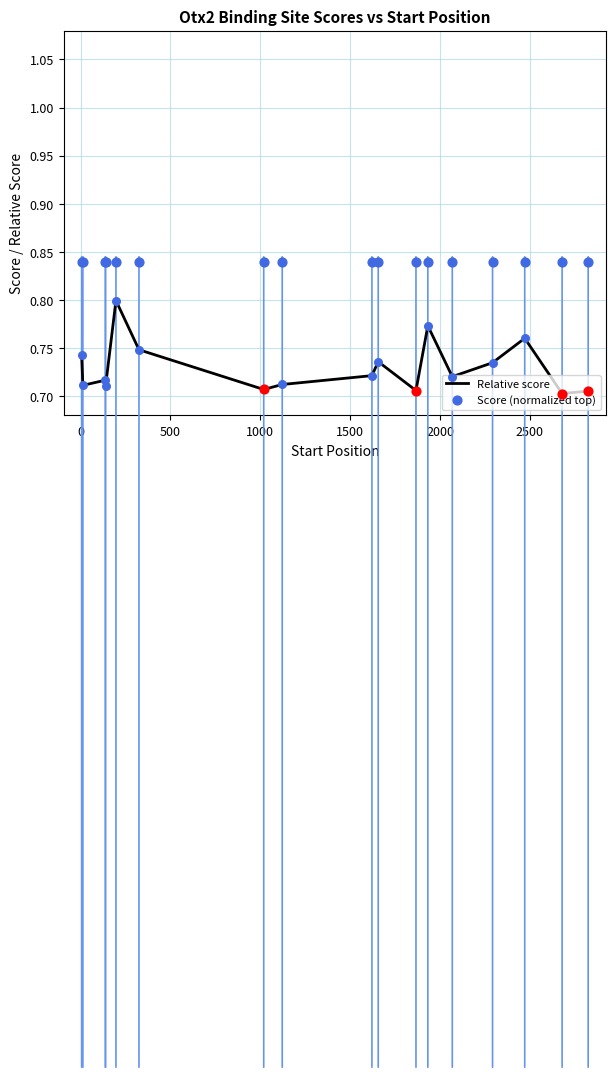

Which series contains the highest Y value?

Score (normalized top)